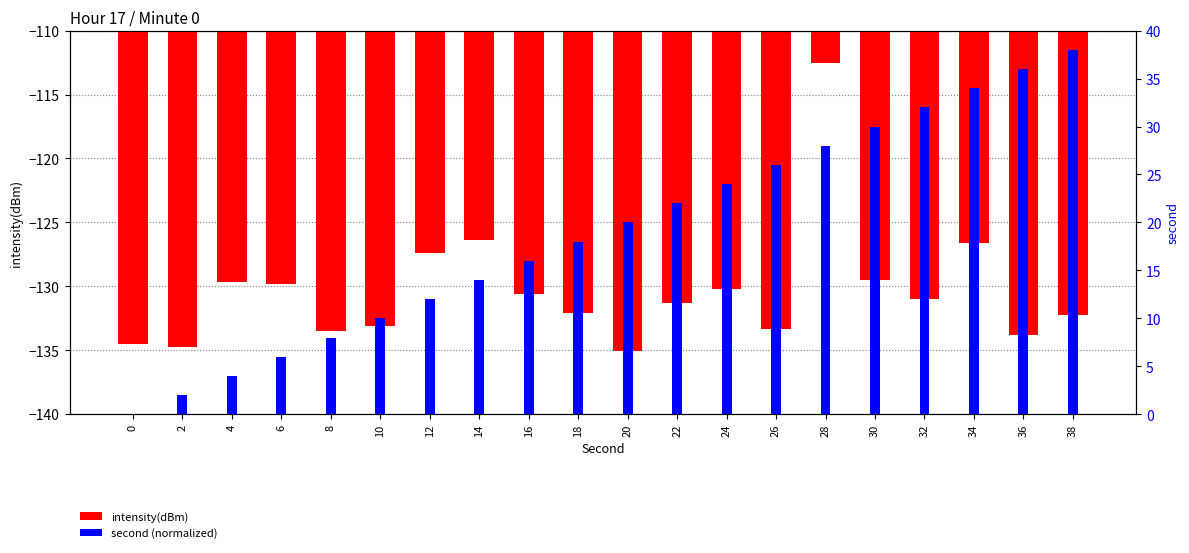

What are all the series names shown in the legend?

intensity(dBm), second (normalized)